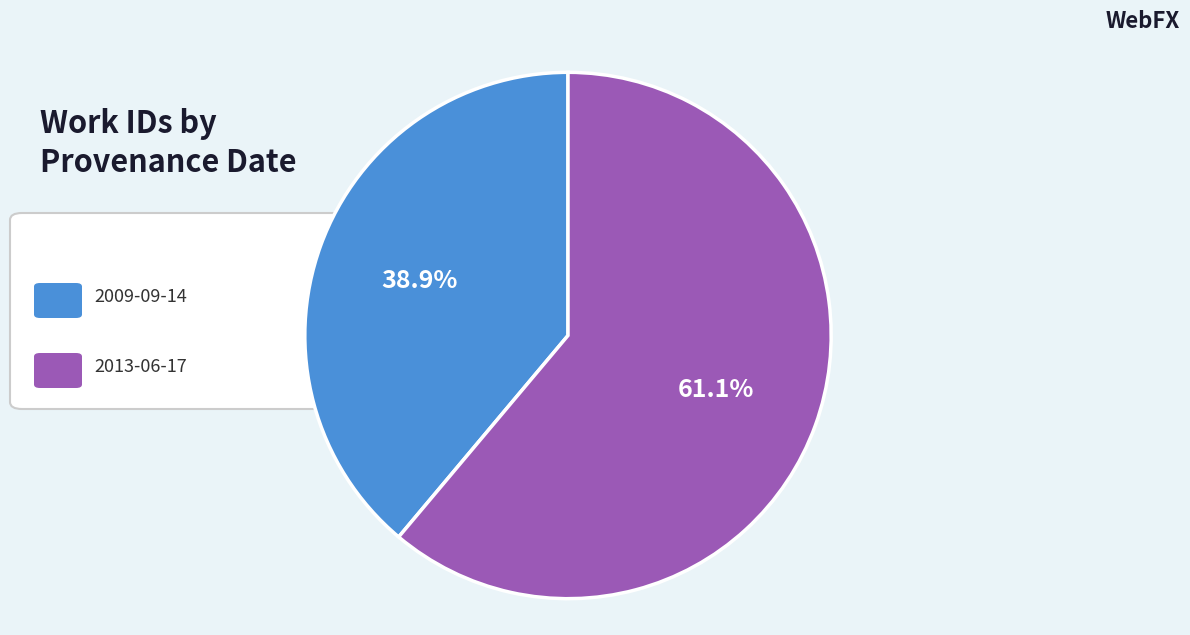

To the nearest percent, what is the average slice percentage?

50%